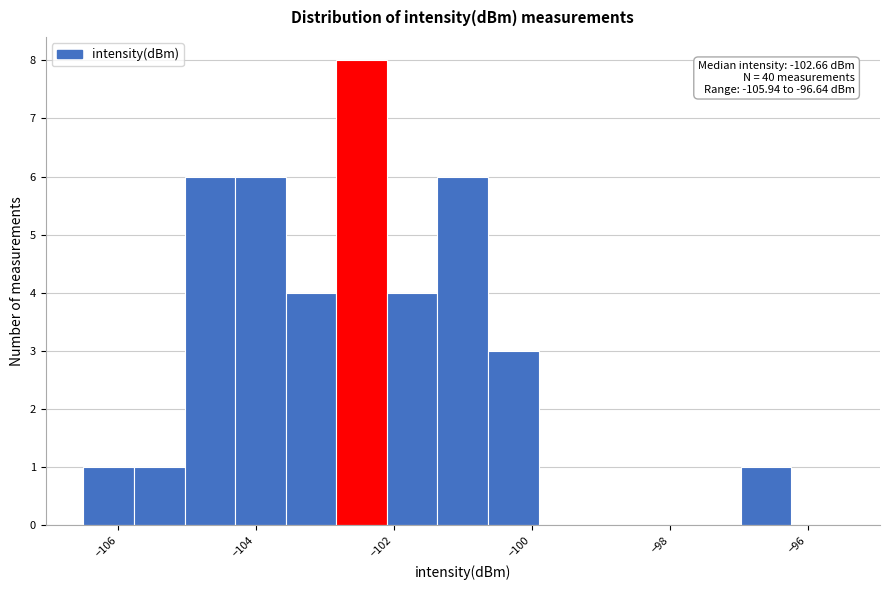

Around what value on the x-axis is the tallest bar? Give the approximate position of its centre, as read against the axis.

-102.4